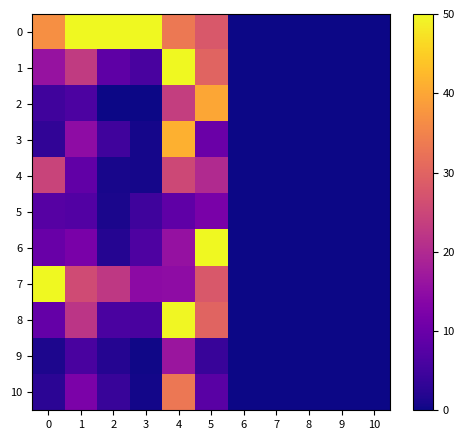

At which category is the sum across all series the highest?

4